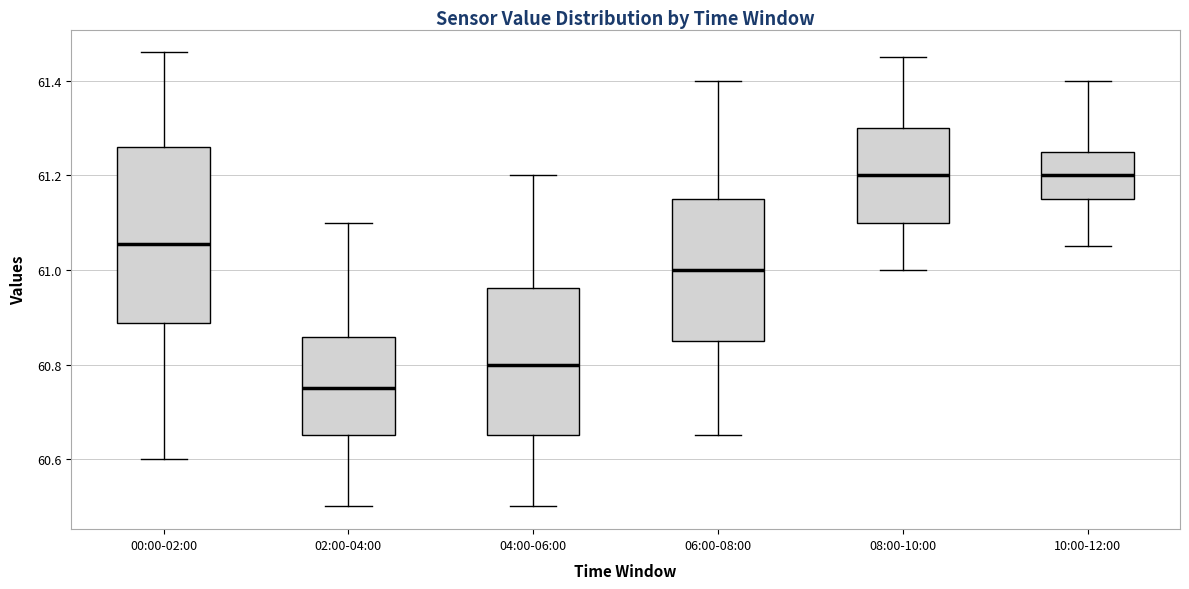

Where does the lower whisker of the box for 08:00-10:00 end on the y-axis? The values are not printed on the chart, so give them approximately, as read against the axis.

61.00